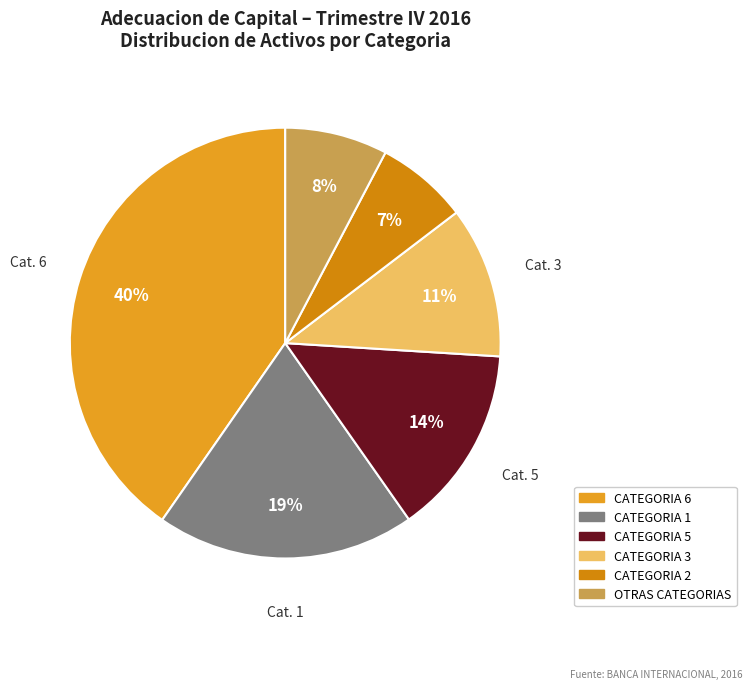

To the nearest percent, what is the average slice percentage?

17%